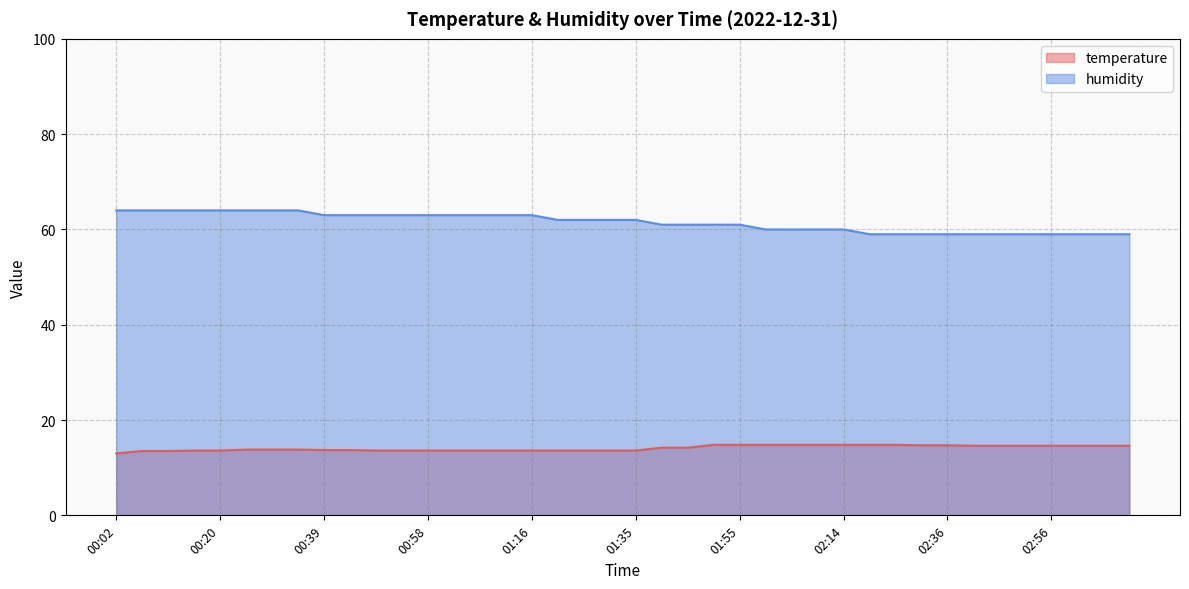

What is the sum of the humidity values at 00:34 and 00:20?

128.0